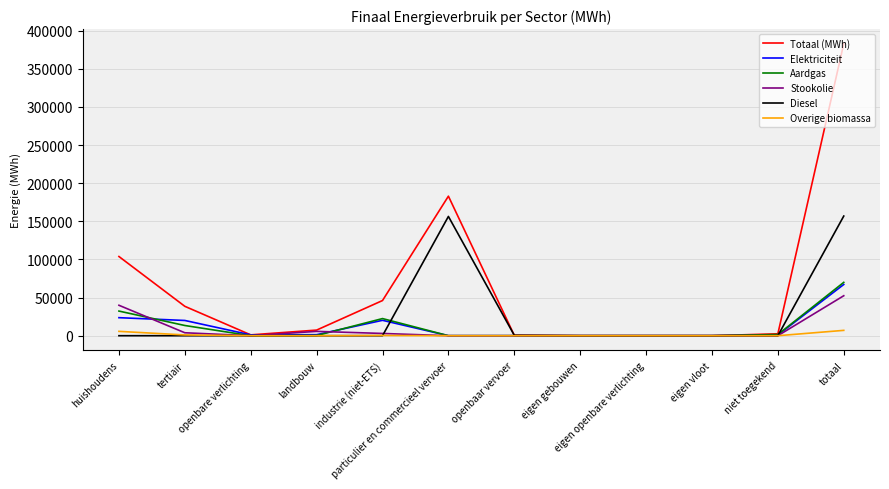

Which category has the highest value in the Totaal (MWh) series?

totaal